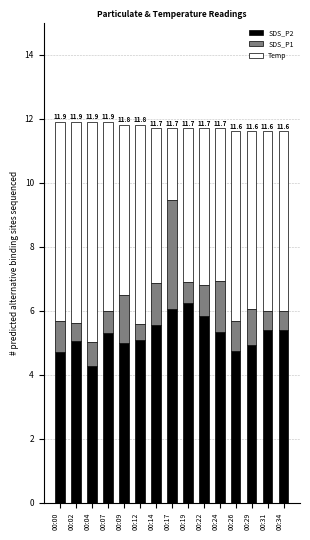

What is the sum of all SDS_P2 values?

79.0